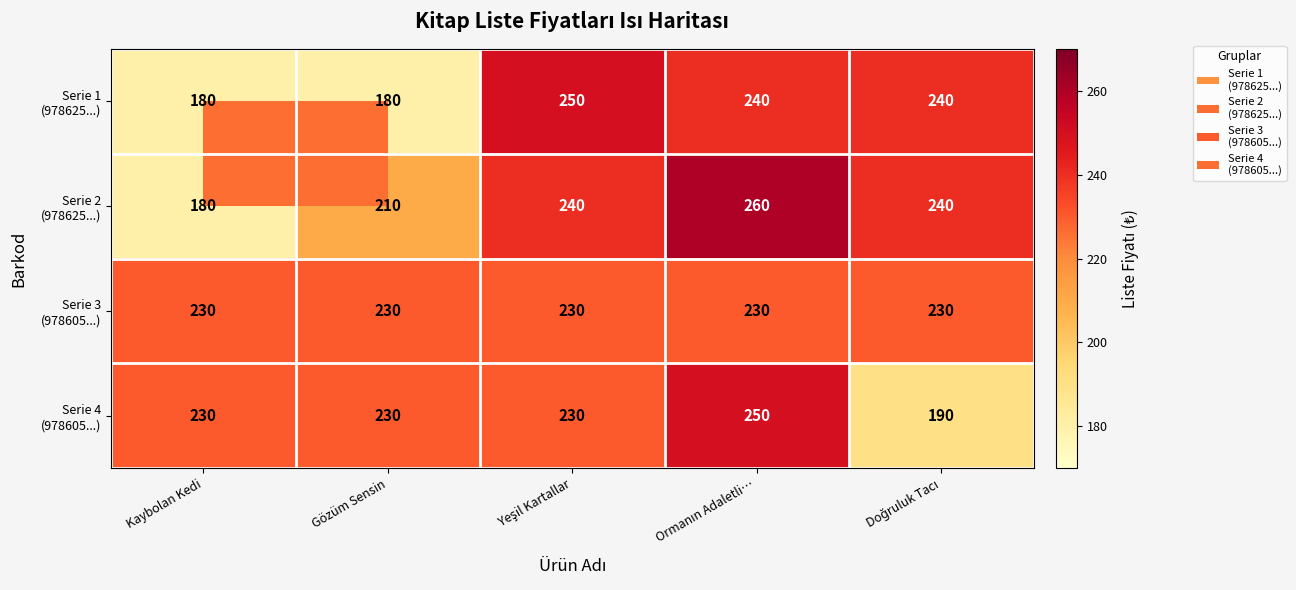

What is the greatest value displayed?

260